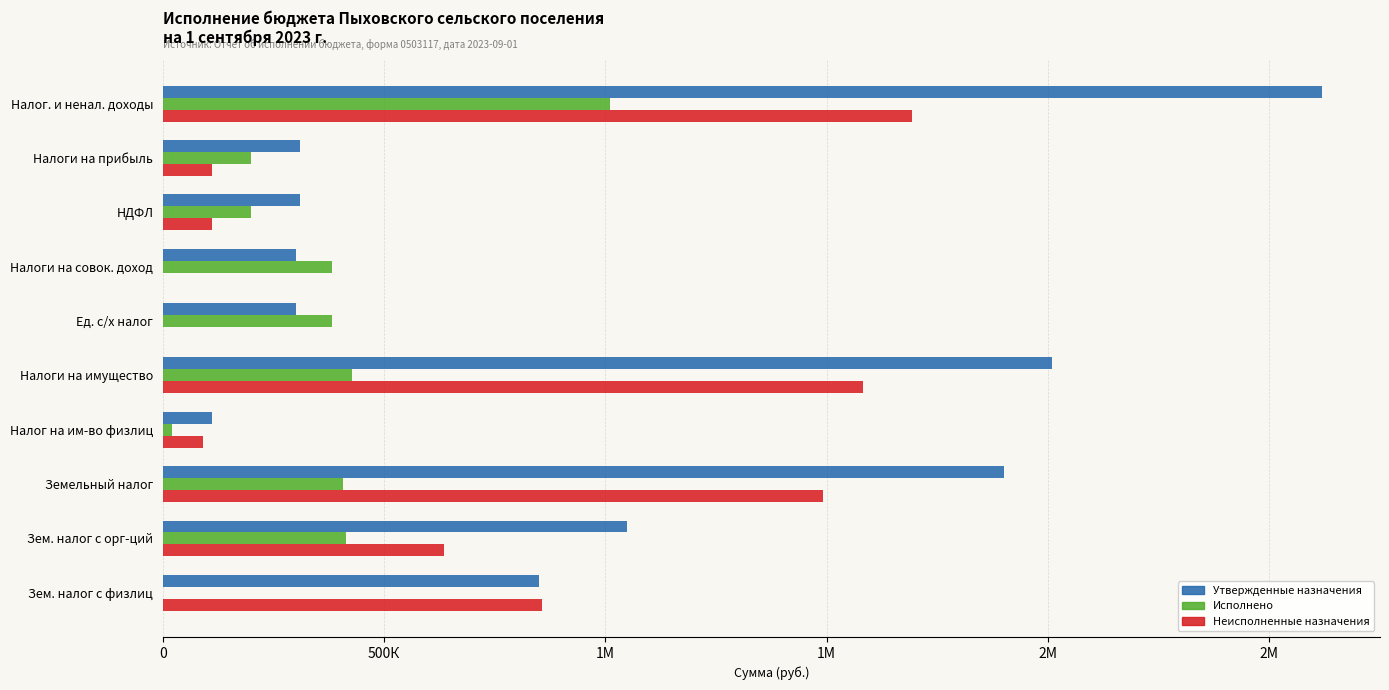

What are all the series names shown in the legend?

Утвержденные назначения, Исполнено, Неисполненные назначения